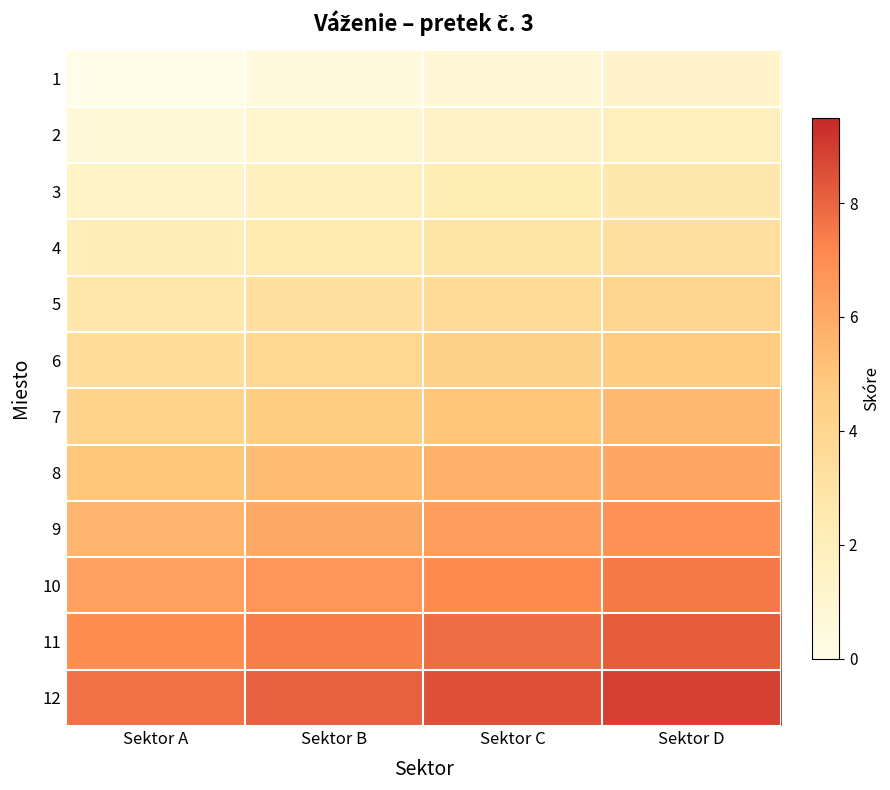

At how many categories does at least one series exceed 8?

3